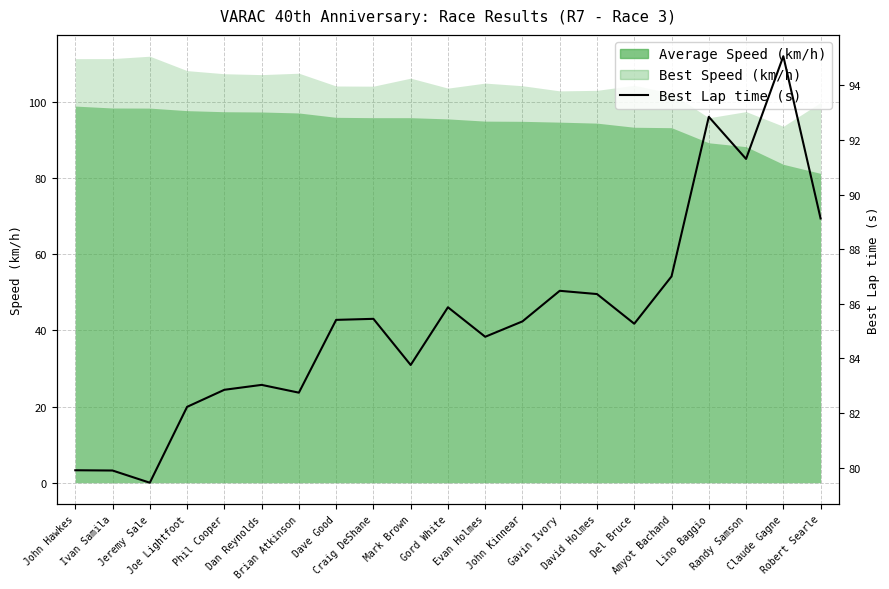

Approximately how many times larger is the value at Dave Good compared to Joe Lightfoot?

1.0